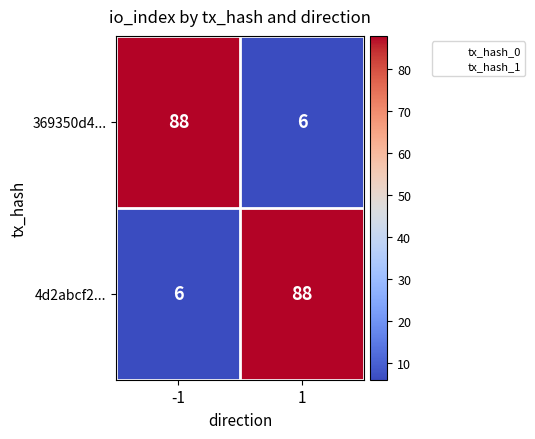

The value of 369350d4... at 1 is 6. True or false?

True